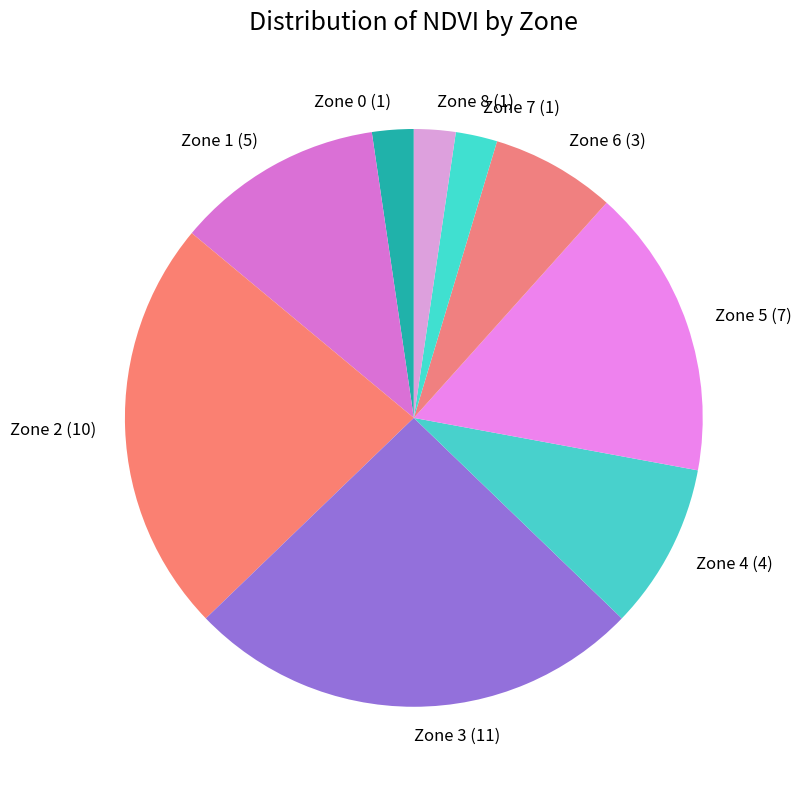

Does any single category account for the majority?

No